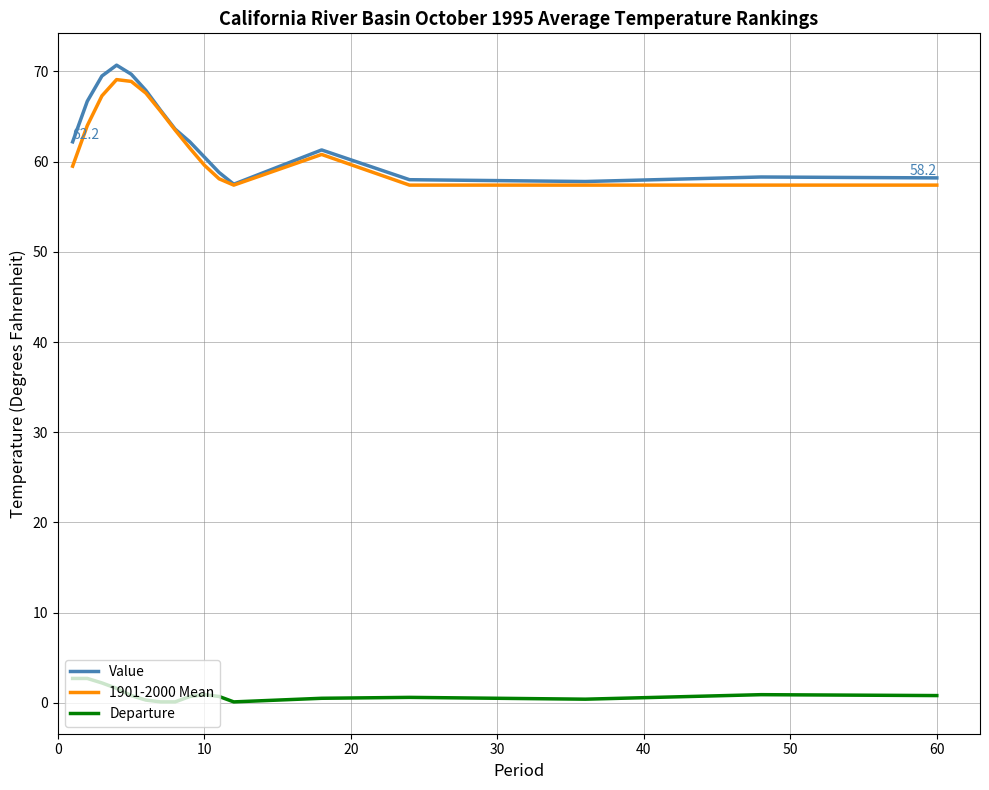

What is the maximum value shown in the chart?

70.7